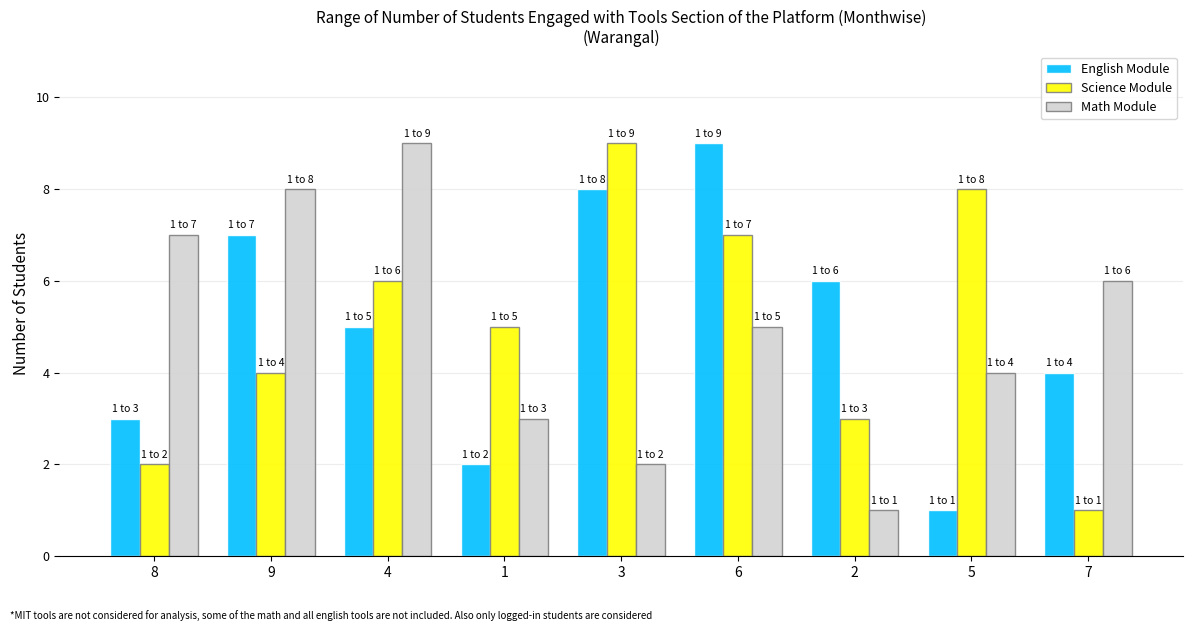

At which category is the sum across all series the highest?

6